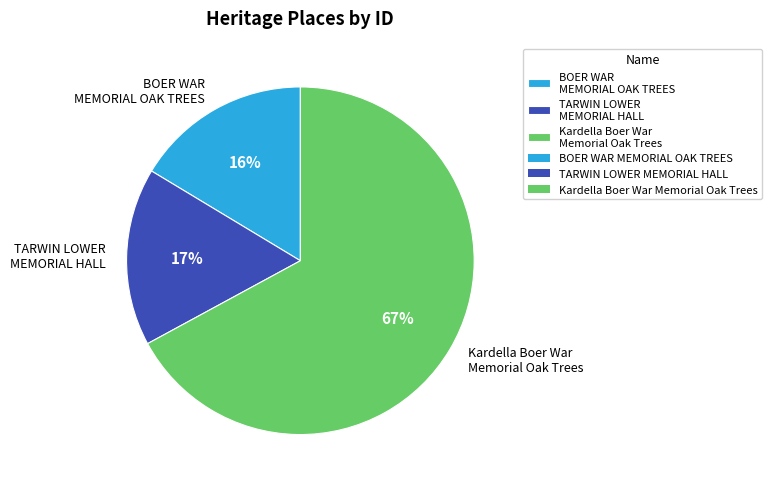

To the nearest percent, what portion does TARWIN LOWER MEMORIAL HALL represent?

17%